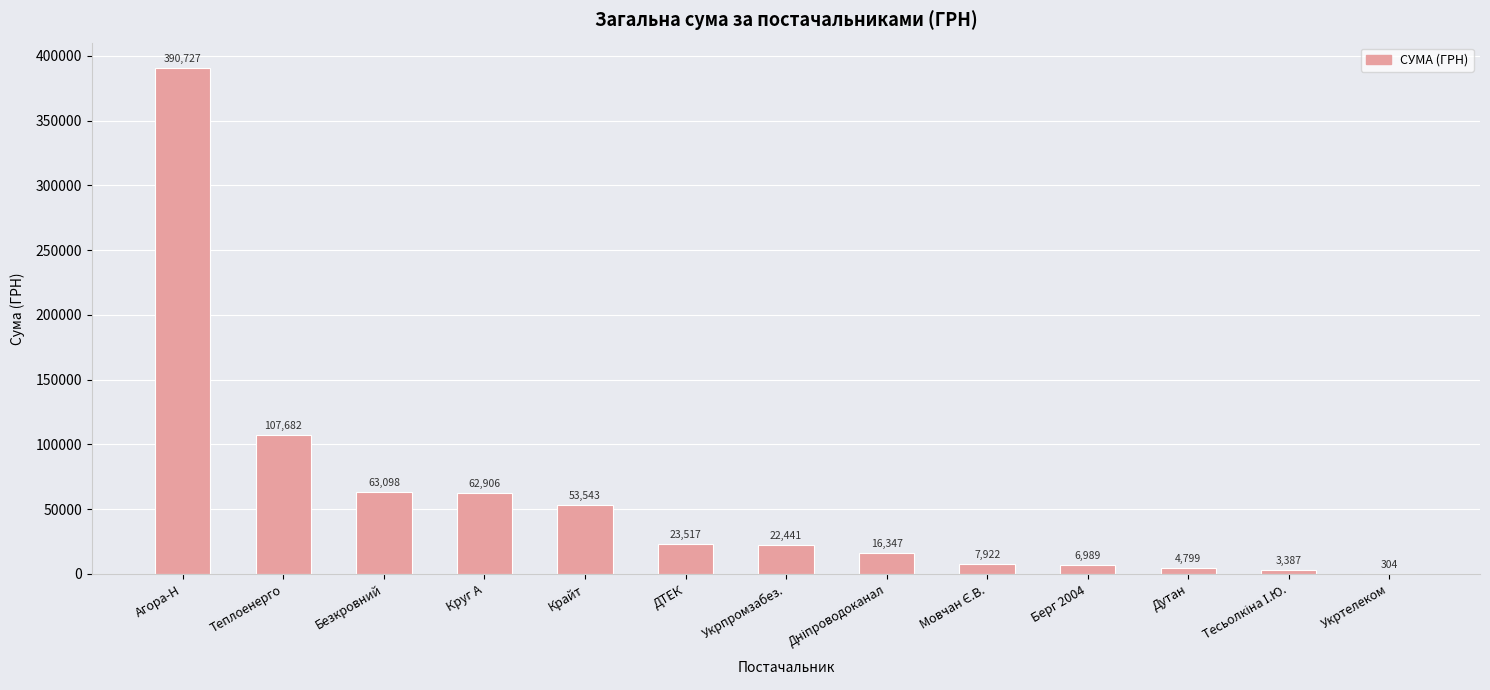

The chart shows a value of 6988.9 at Берг 2004. True or false?

True